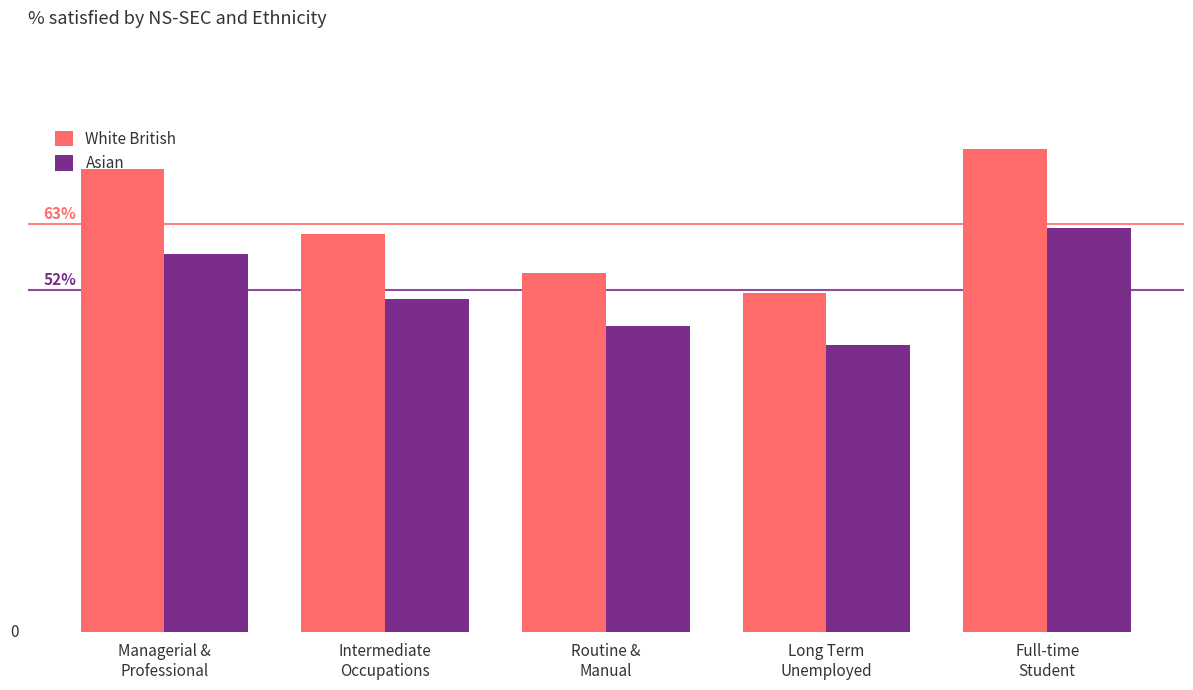

List the series in order of their overall mean, highest first.

White British, Asian